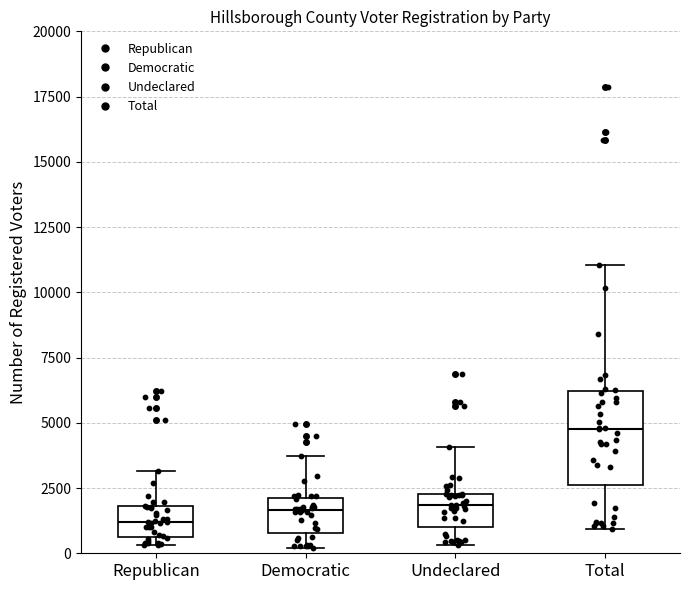

Comparing the boxes themselves (not the whiskers), which one is the tallest?

Total